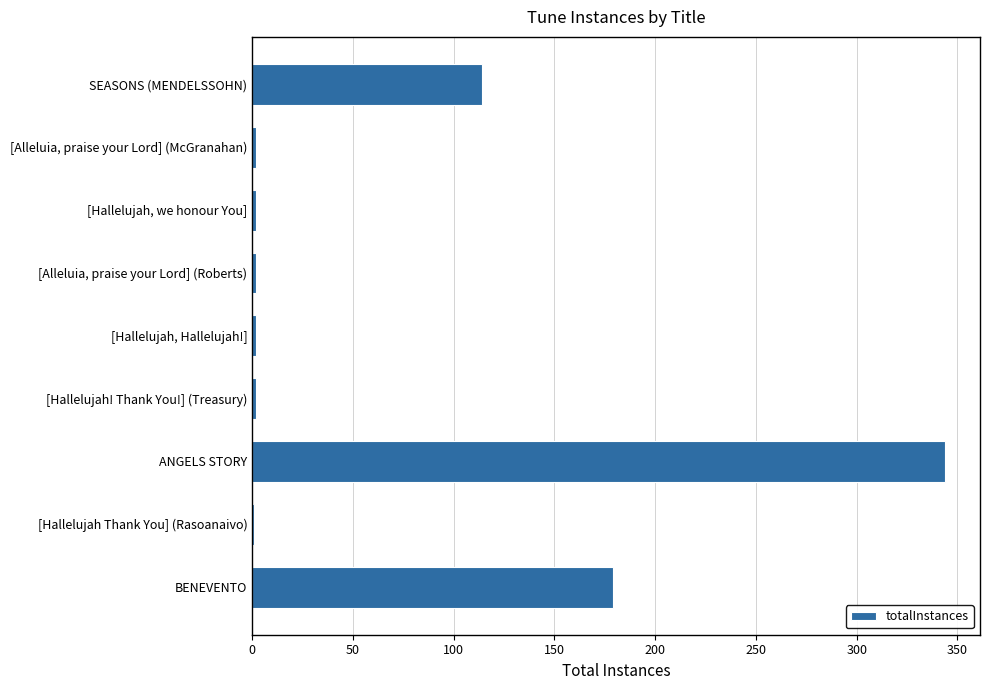

Which has a higher value, ANGELS STORY or [Alleluia, praise your Lord] (Roberts)?

ANGELS STORY